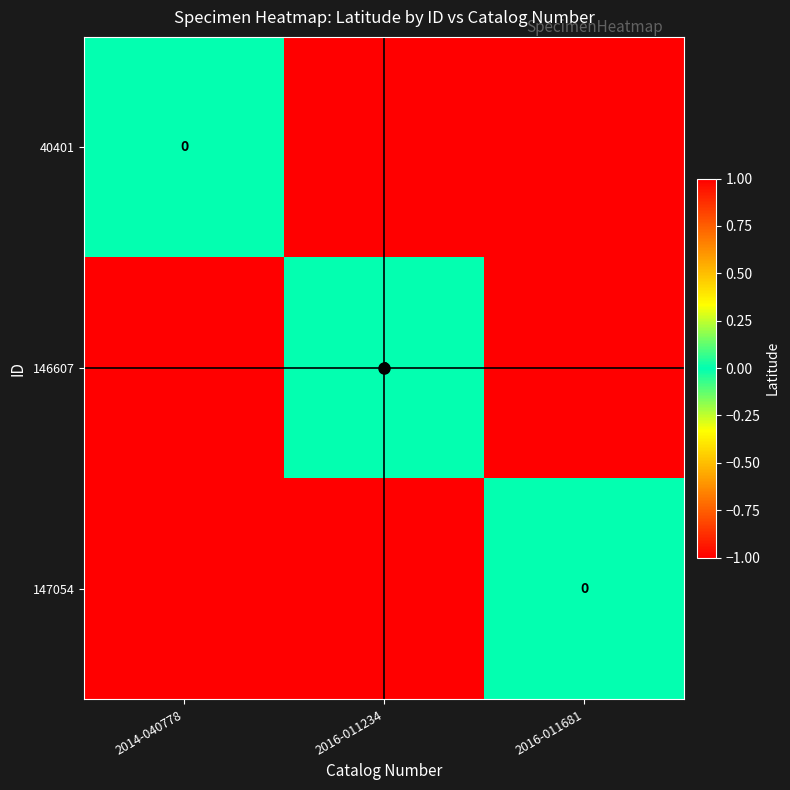

At which label does 147054 reach its minimum?

2014-040778